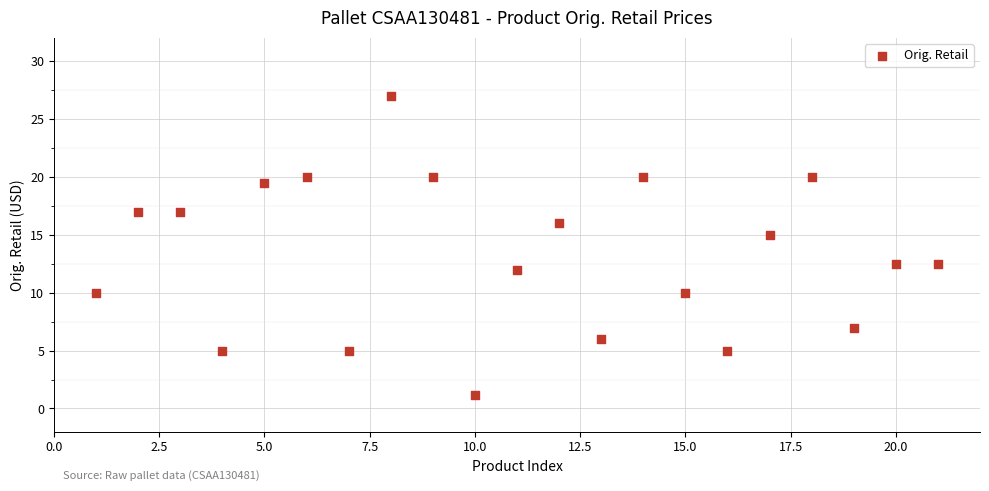

What is the range of X values (max minus min)?

20.0